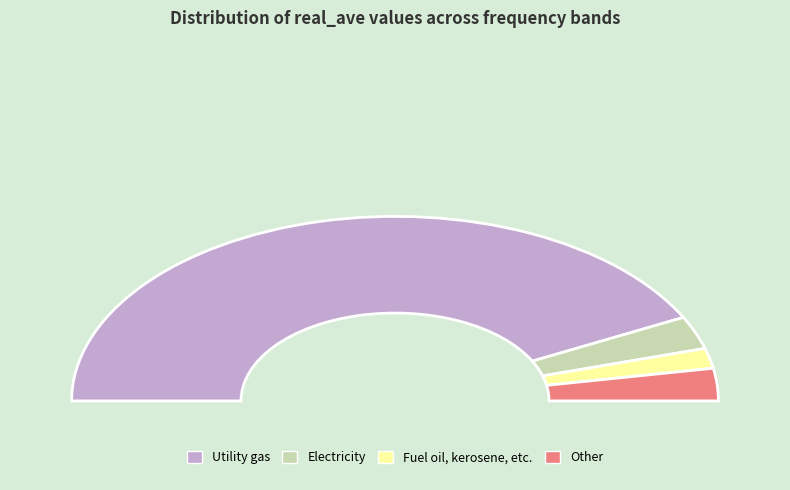

Is it true that 6560.75 is 4% of the pie?

True